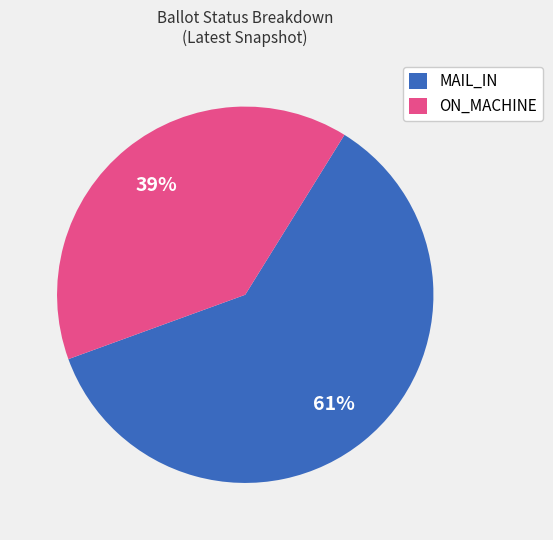

Which has a higher value, MAIL_IN or ON_MACHINE?

MAIL_IN